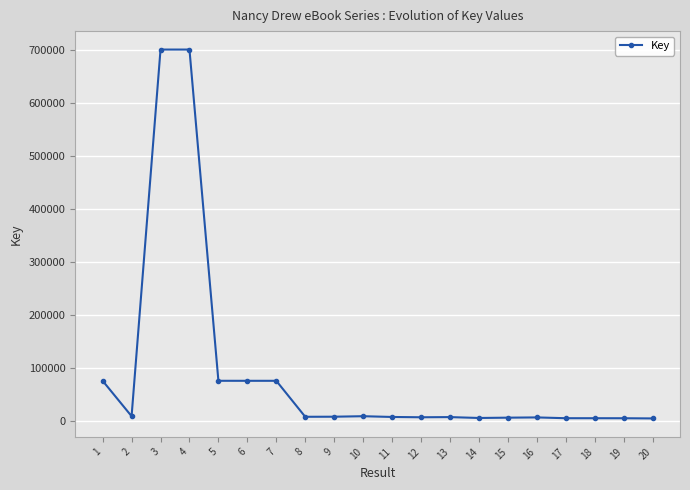

What is the approximate value at 2?

8804